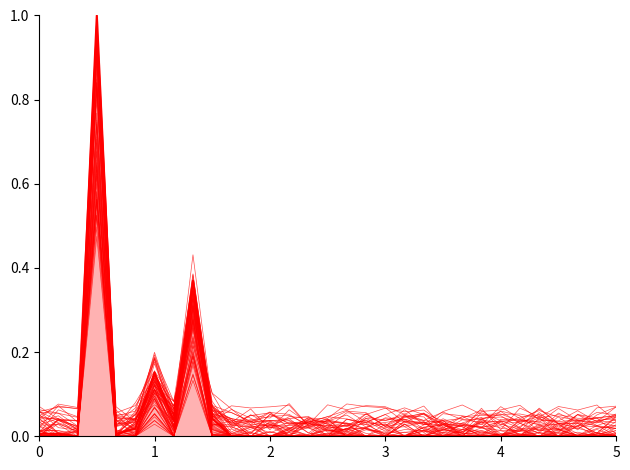

True or false: rain_main has more than 0 points higher than both neighbors.

True